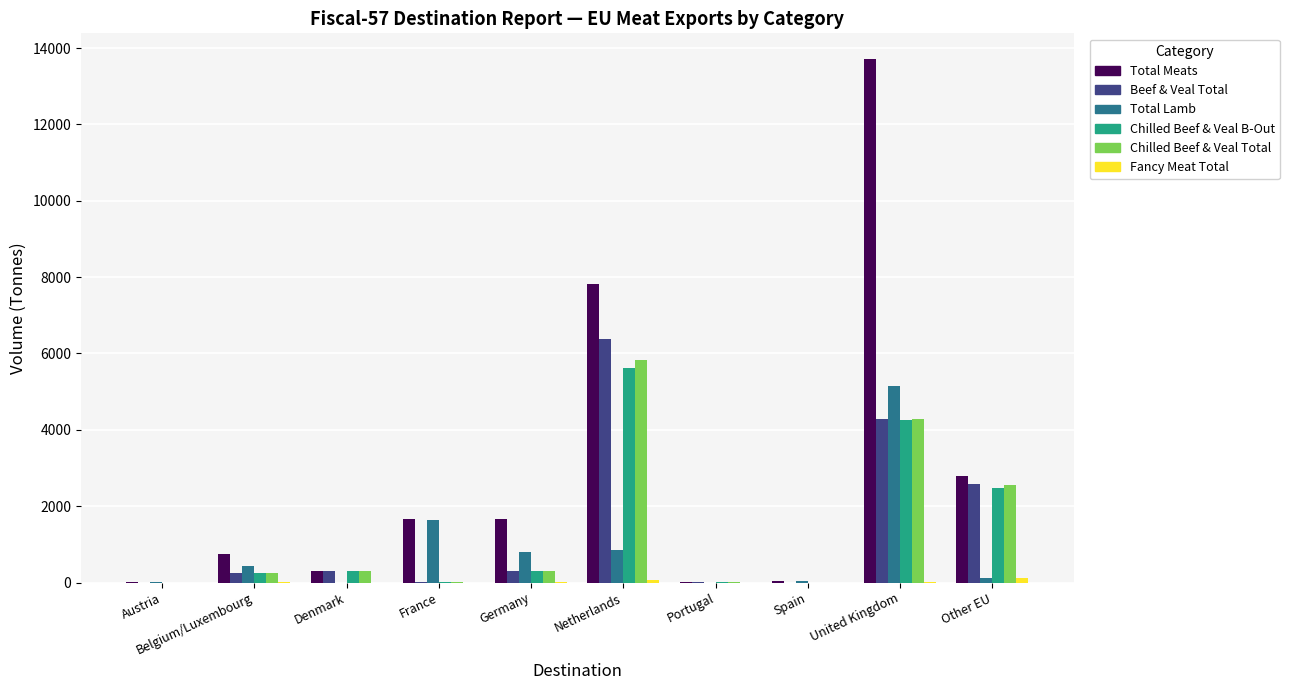

Which series has the largest total across all categories?

Total Meats